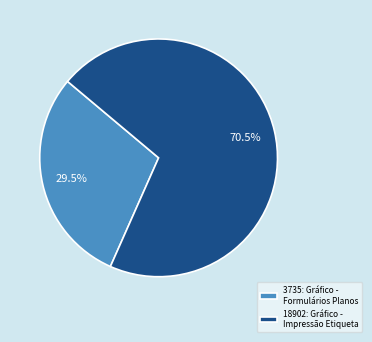

Rank the categories by value from highest to lowest.

18902: Gráfico - Impressão Etiqueta, 3735: Gráfico - Formulários Planos